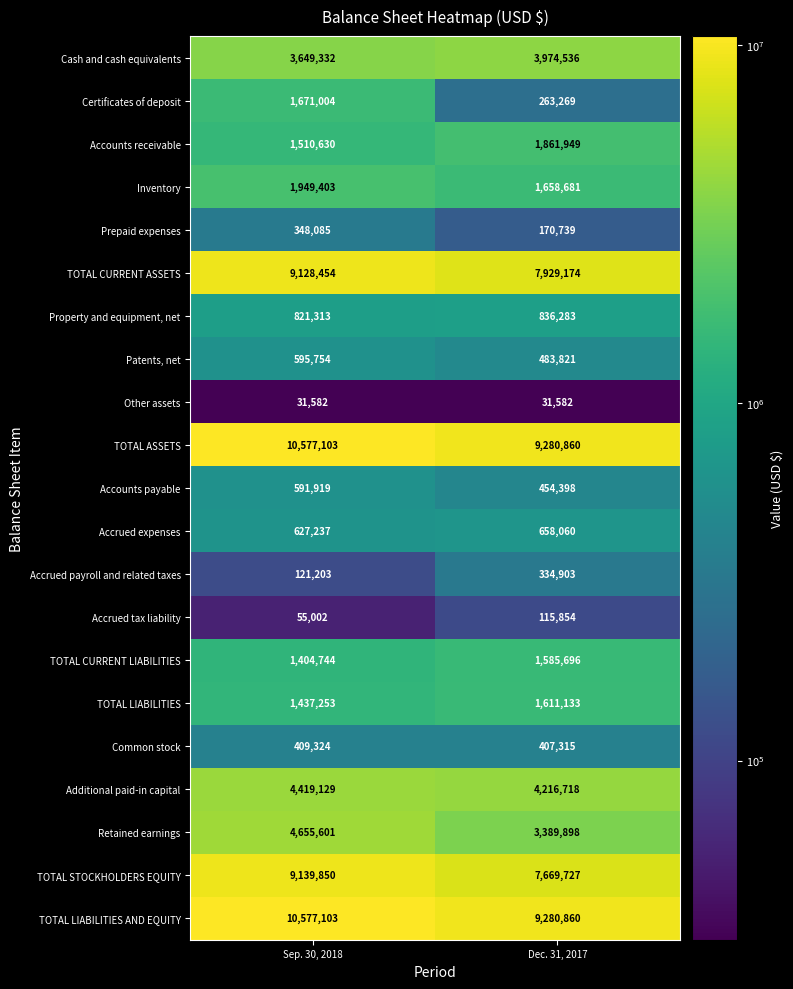

What is the lowest value of the Accounts payable series?

454398